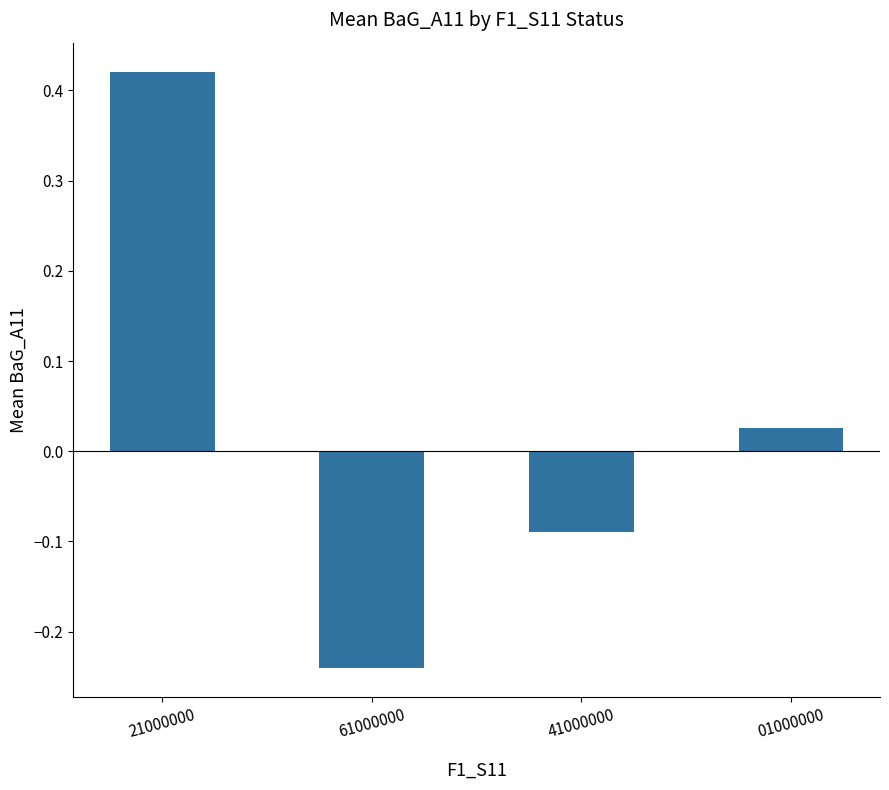

How many bars are there in total?

4